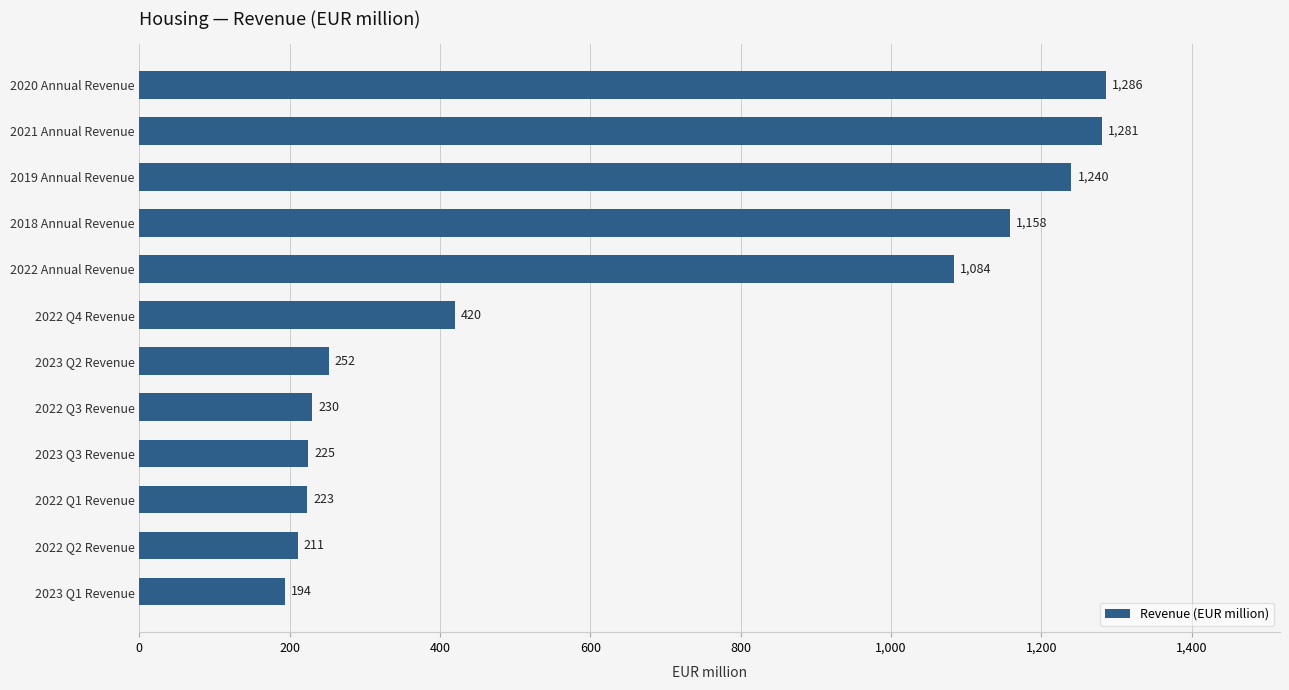

What is the difference between the maximum and minimum values?

1092